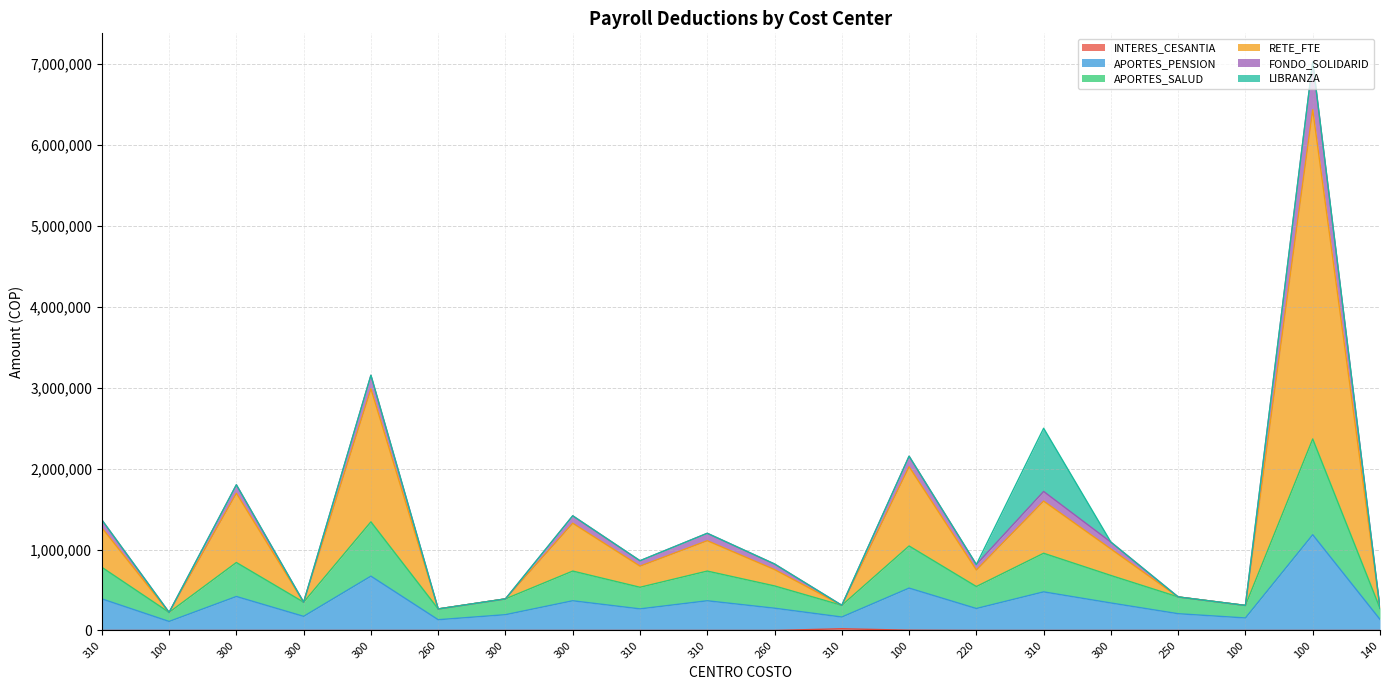

In FONDO_SOLIDARID, how many points are higher than both neighbors (excluding endpoints)?

7